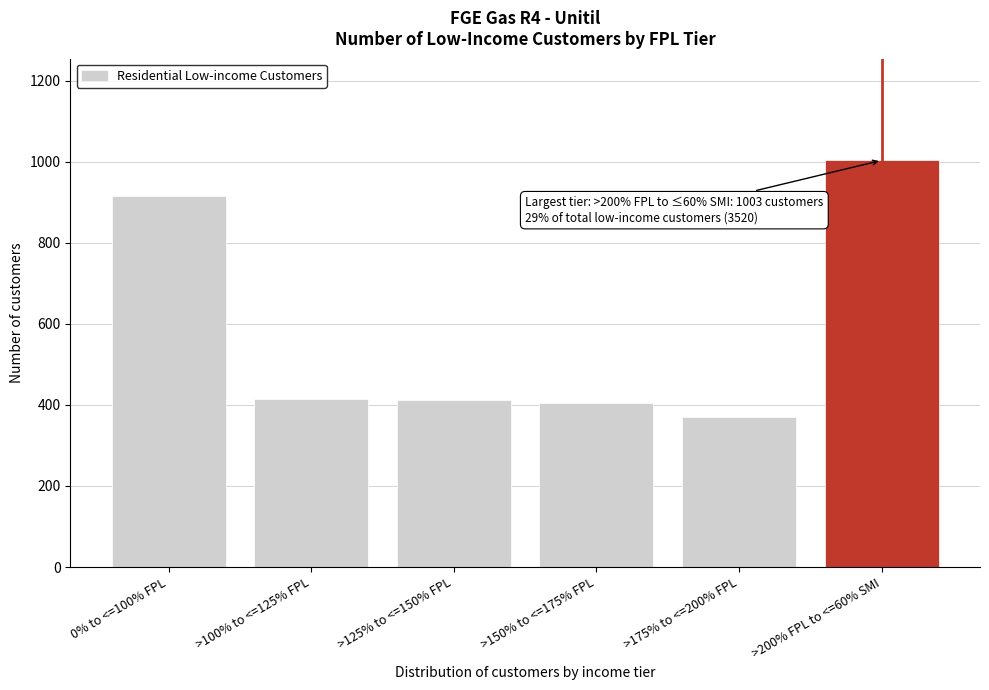

What value does the data have at >150% to <=175% FPL?

404.8